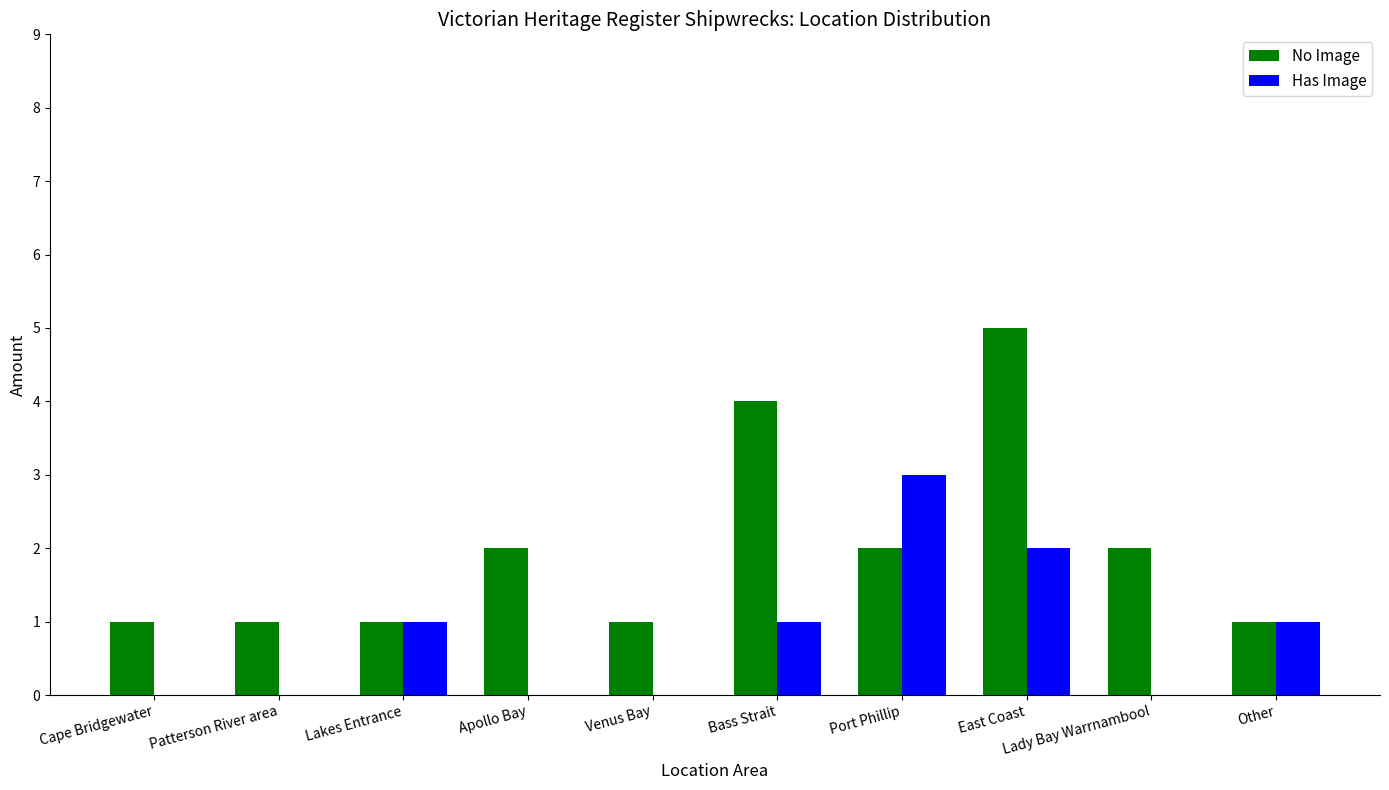

What is the greatest value displayed?

5